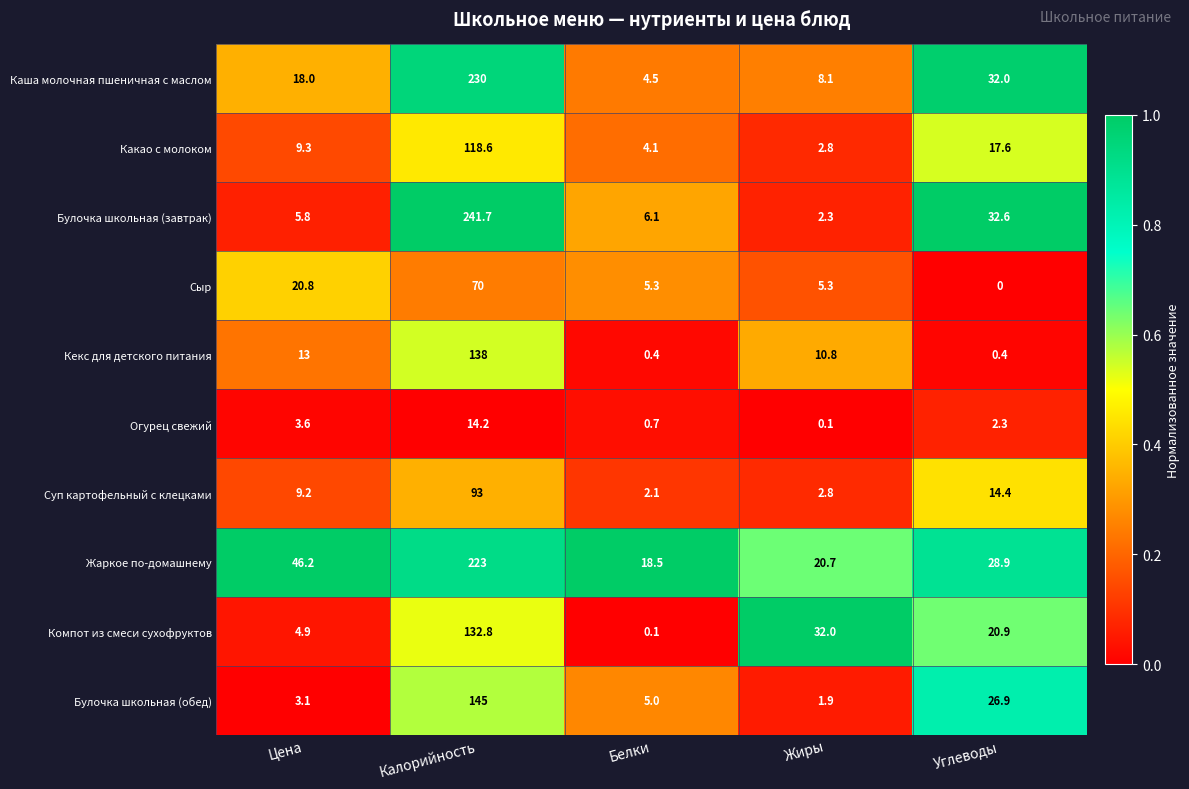

How many data points in Суп картофельный с клецками are above 9?

3